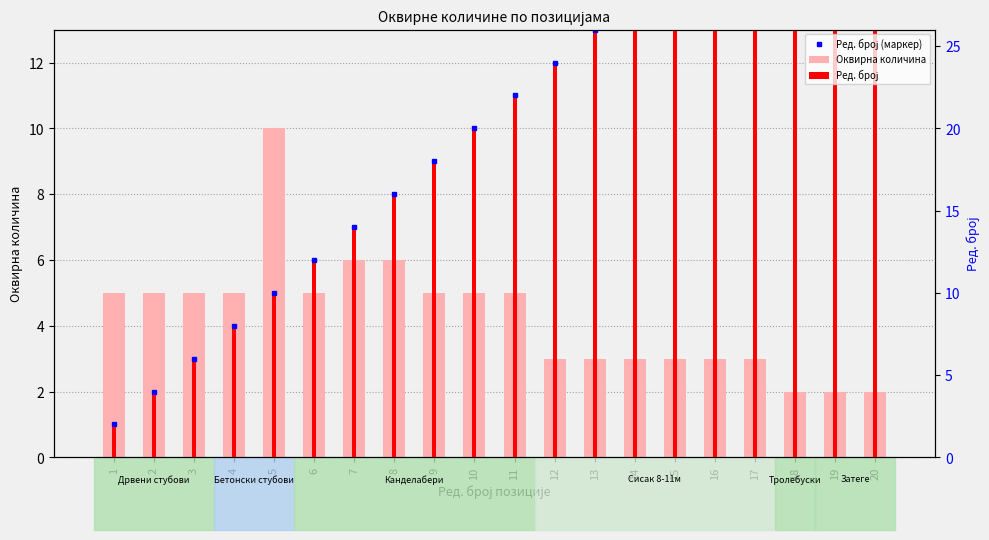

At which label is Оквирна количина closest to 6?

7